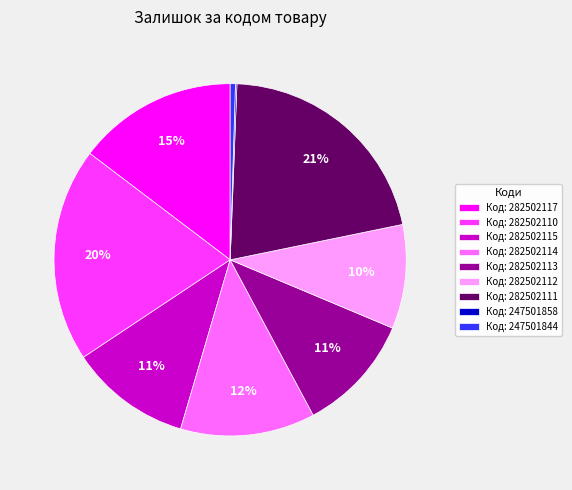

What is the ratio of the value at Код: 282502112 to the value at Код: 282502113?

0.9